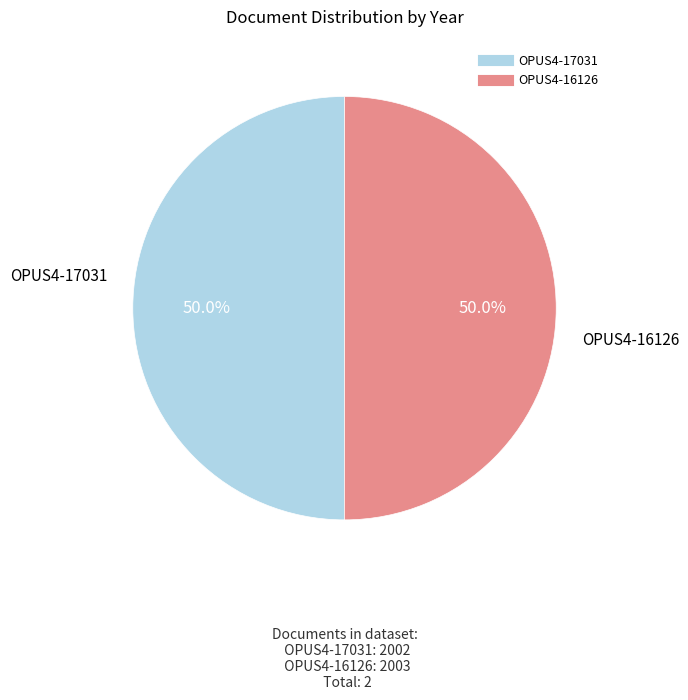

Is it true that OPUS4-17031 is 42% of the pie?

False